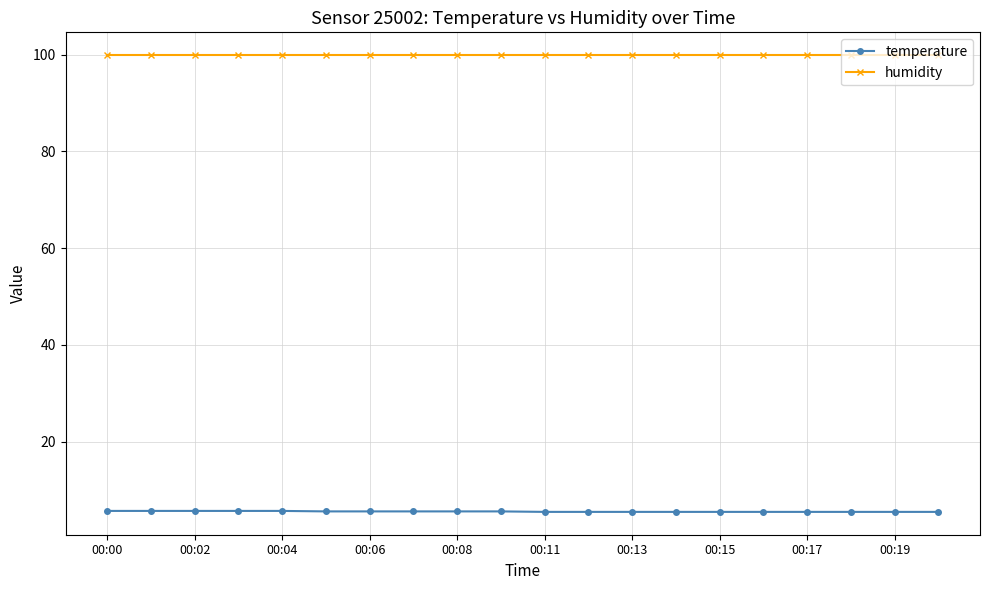

Is this an area chart (filled region under the line)?

No